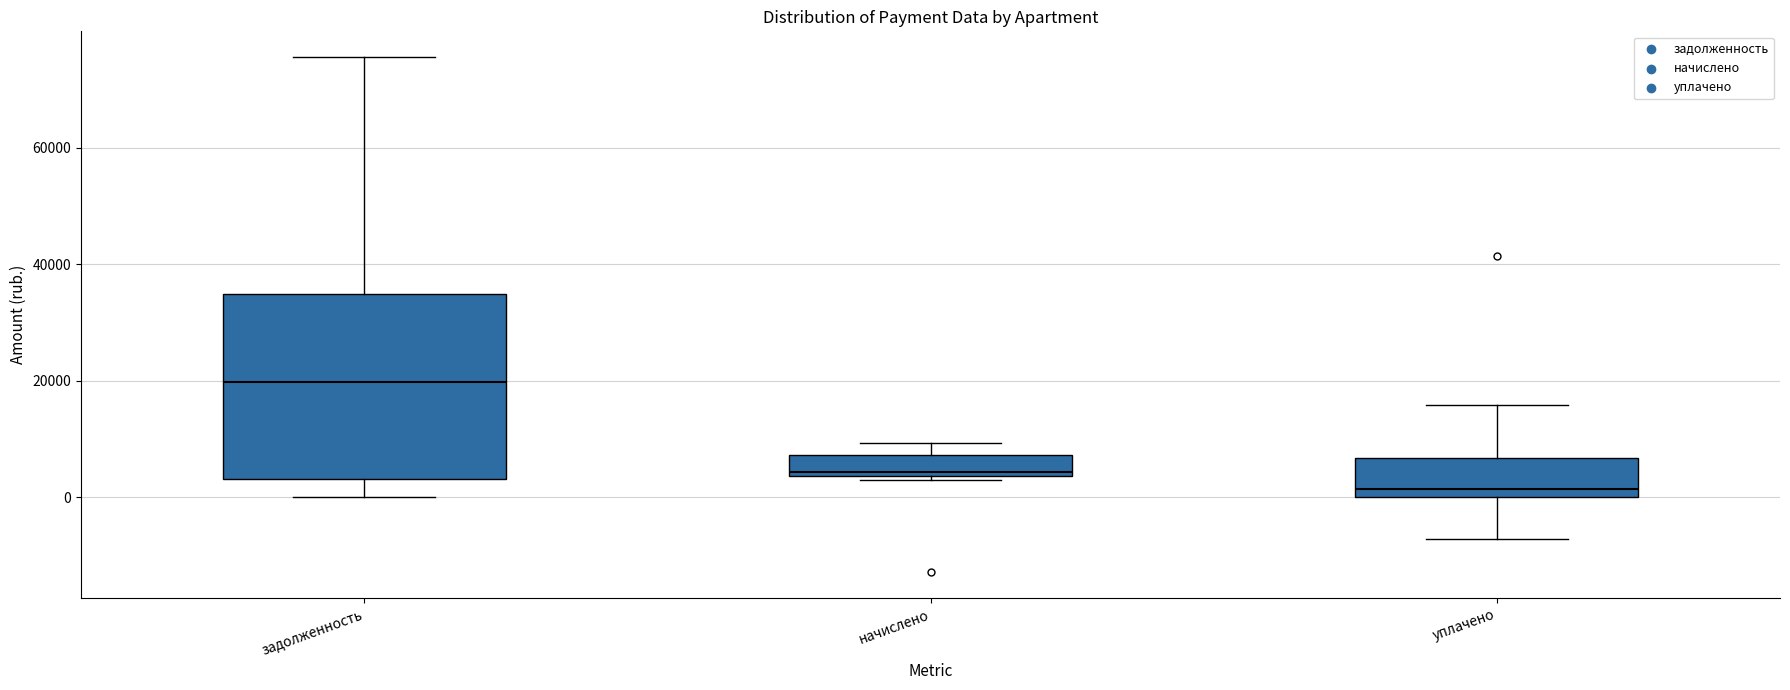

Which box has the lowest median line?

уплачено